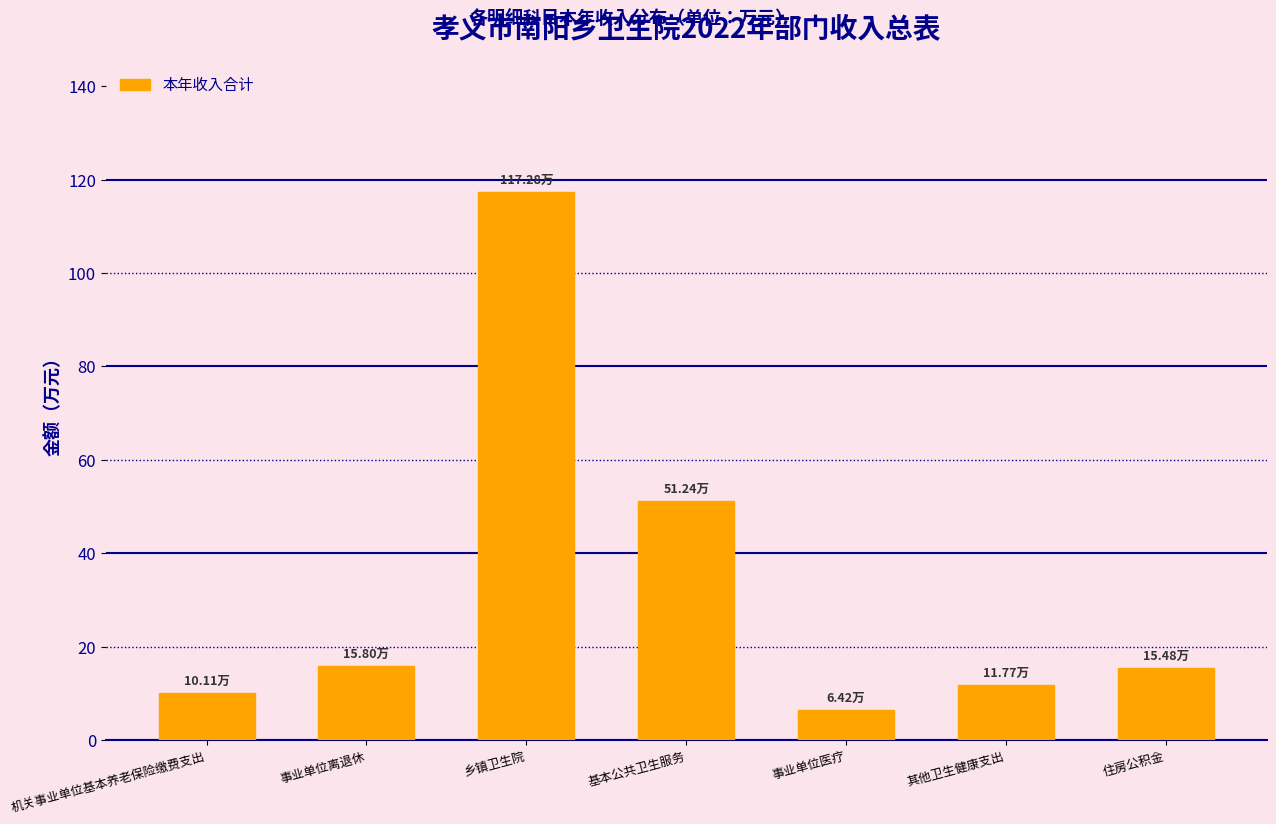

Between 事业单位医疗 and 其他卫生健康支出, which is larger?

其他卫生健康支出